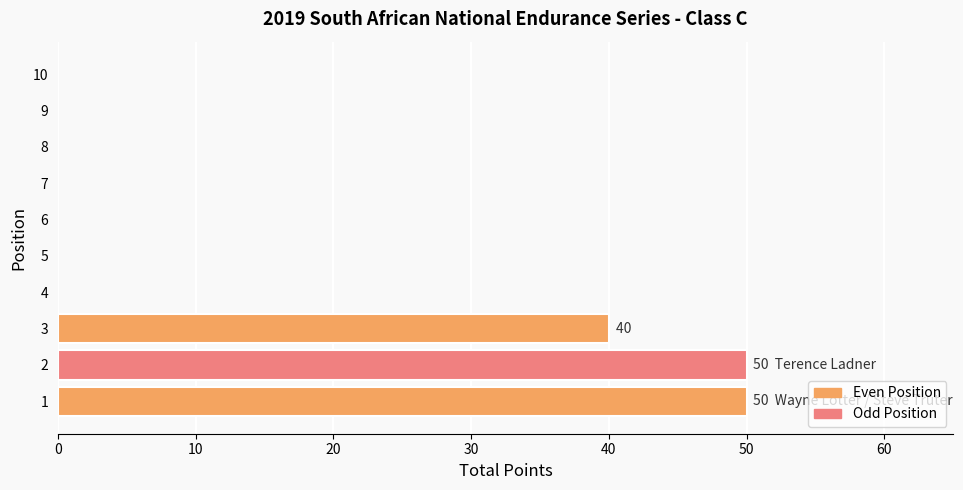

What is the sum of all values?

140